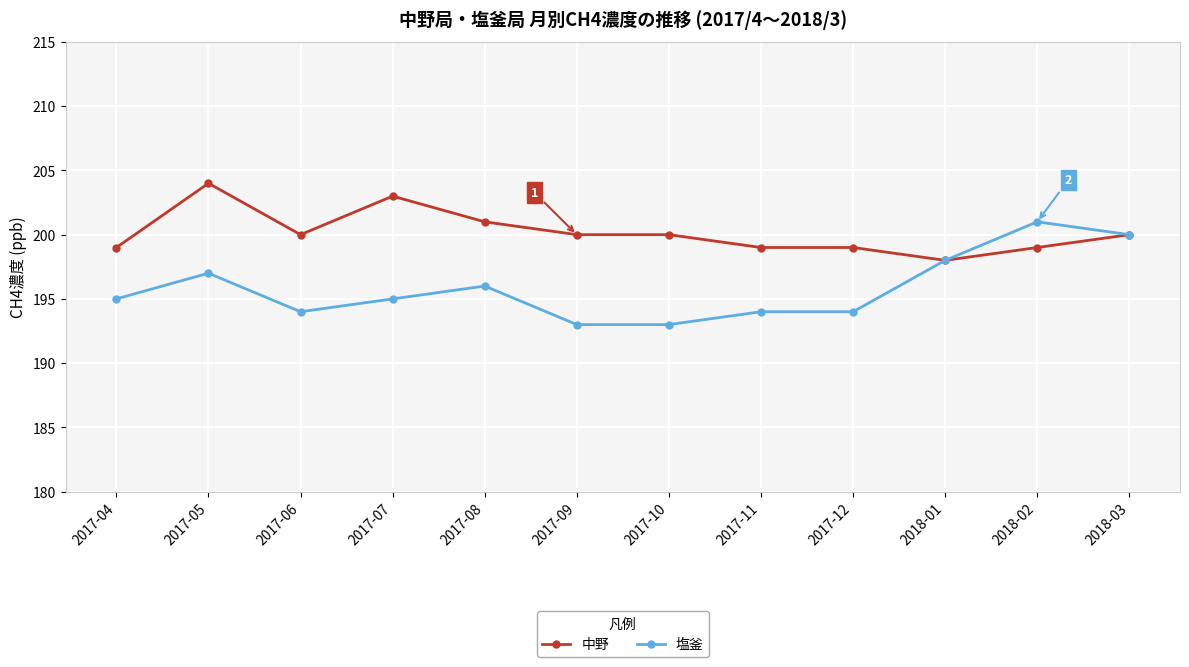

What is the spread (max minus min) of values at 2017-04?

4